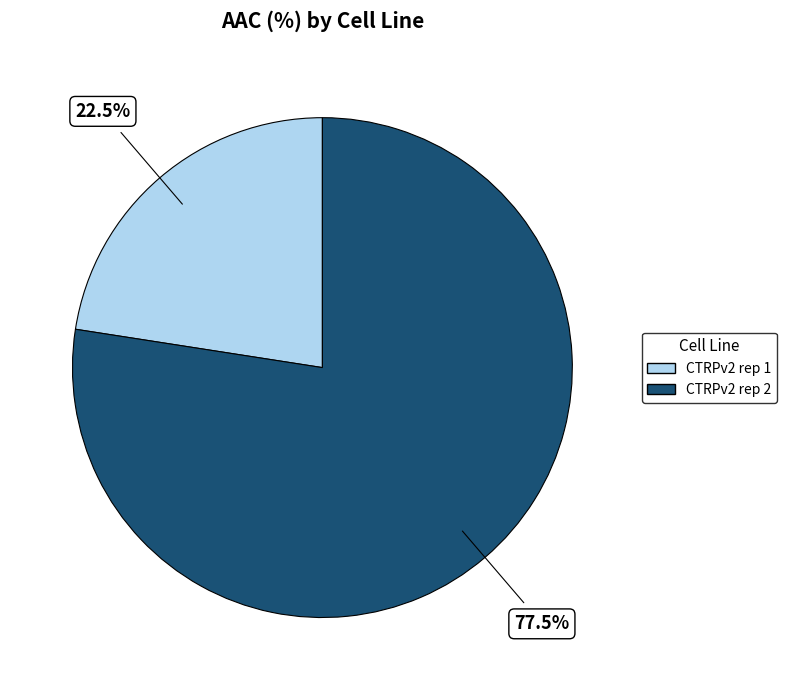

The CTRPv2 rep 2 slice represents 85% of the pie. True or false?

False